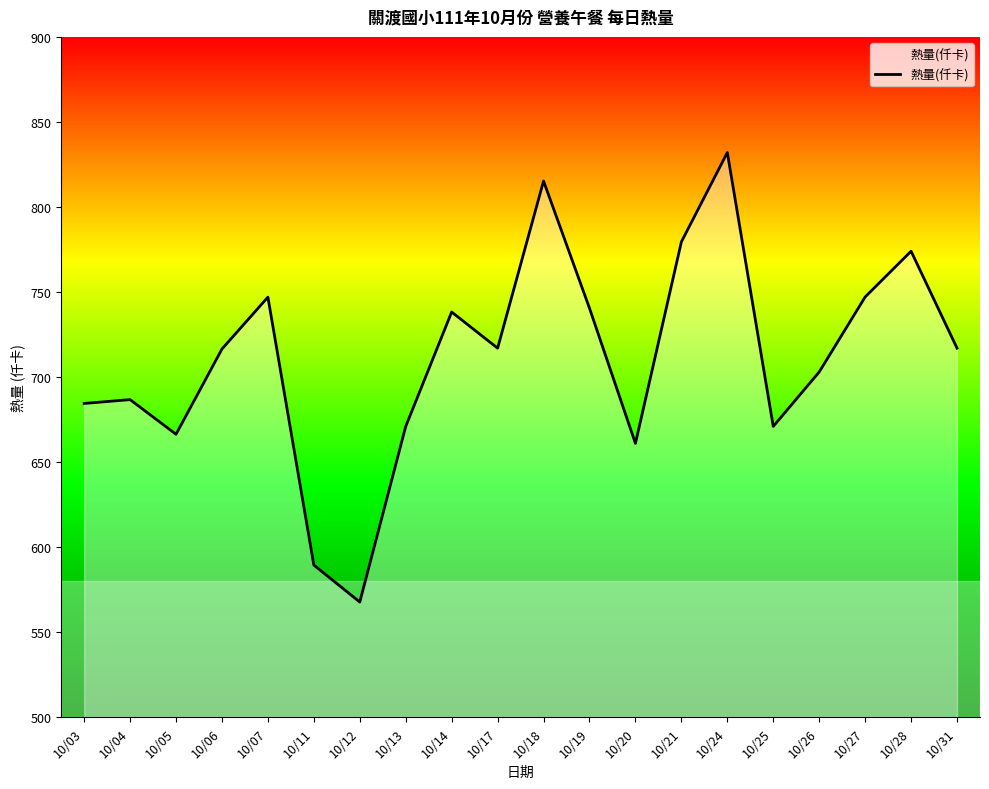

What value does the data have at 10/04?

686.8